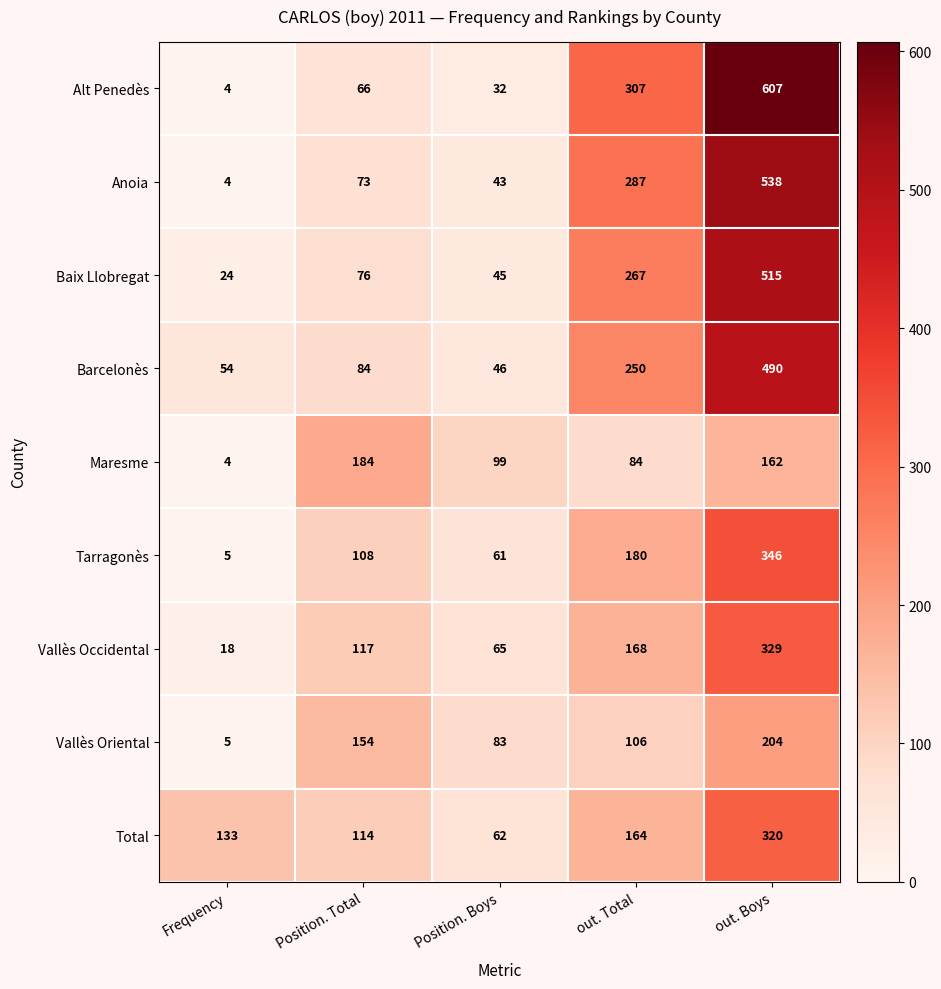

Which series has the largest total across all categories?

Alt Penedès